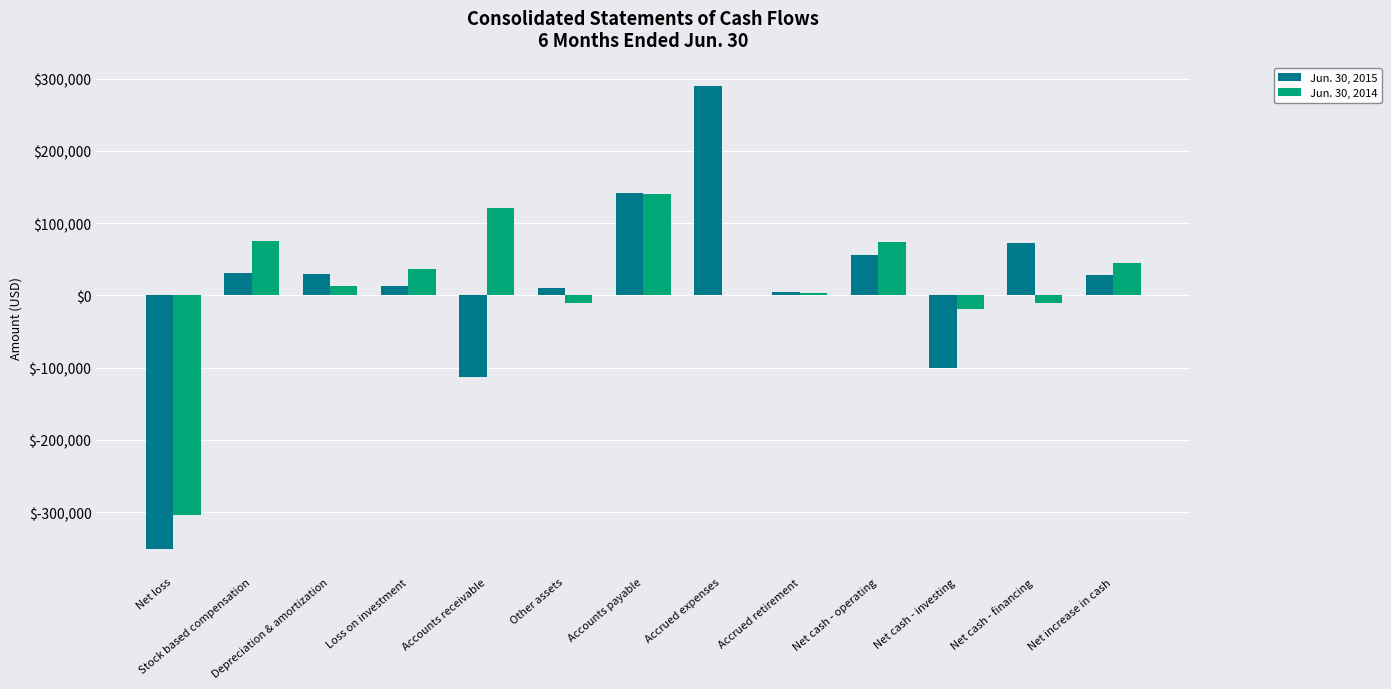

What is the maximum value for Jun. 30, 2014?

140489